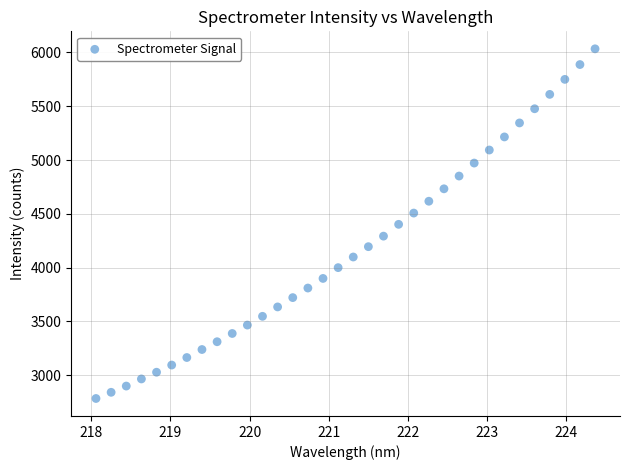

What is the range of X values (max minus min)?

6.3